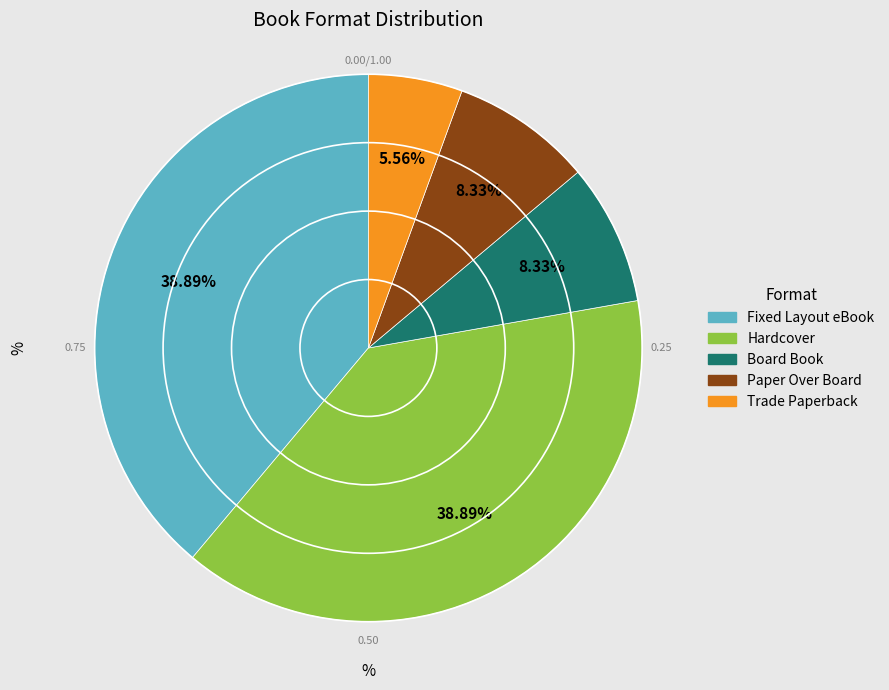

Does Hardcover account for over 50% of the chart?

No